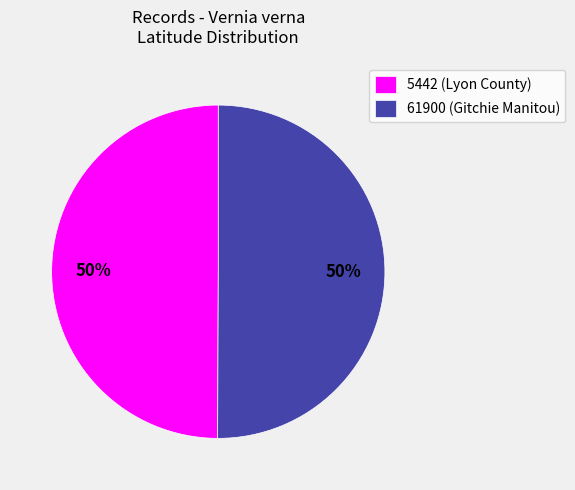

Approximately how many times larger is the value at 5442 (Lyon County) compared to 61900 (Gitchie Manitou)?

1.0